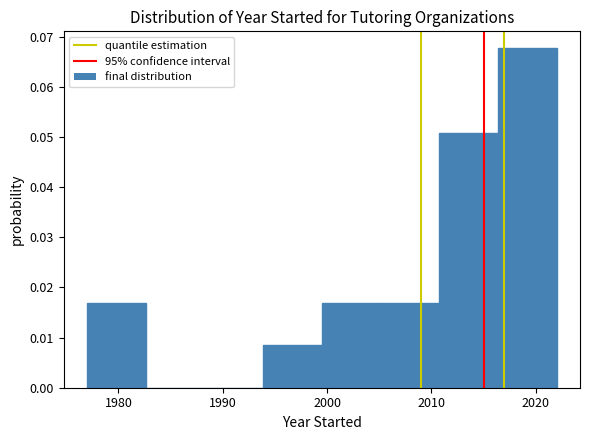

Reading left to right, transcribe this chart: for each bar, give the range it covers on the x-axis and its height. Neither the bar edges nor the heights are printed on the chart, so give them approximately, as read against the axes.

1977 to 1983: 0.017
1983 to 1988: 0
1988 to 1994: 0
1994 to 2000: 0.008
2000 to 2005: 0.017
2005 to 2011: 0.017
2011 to 2016: 0.051
2016 to 2022: 0.068